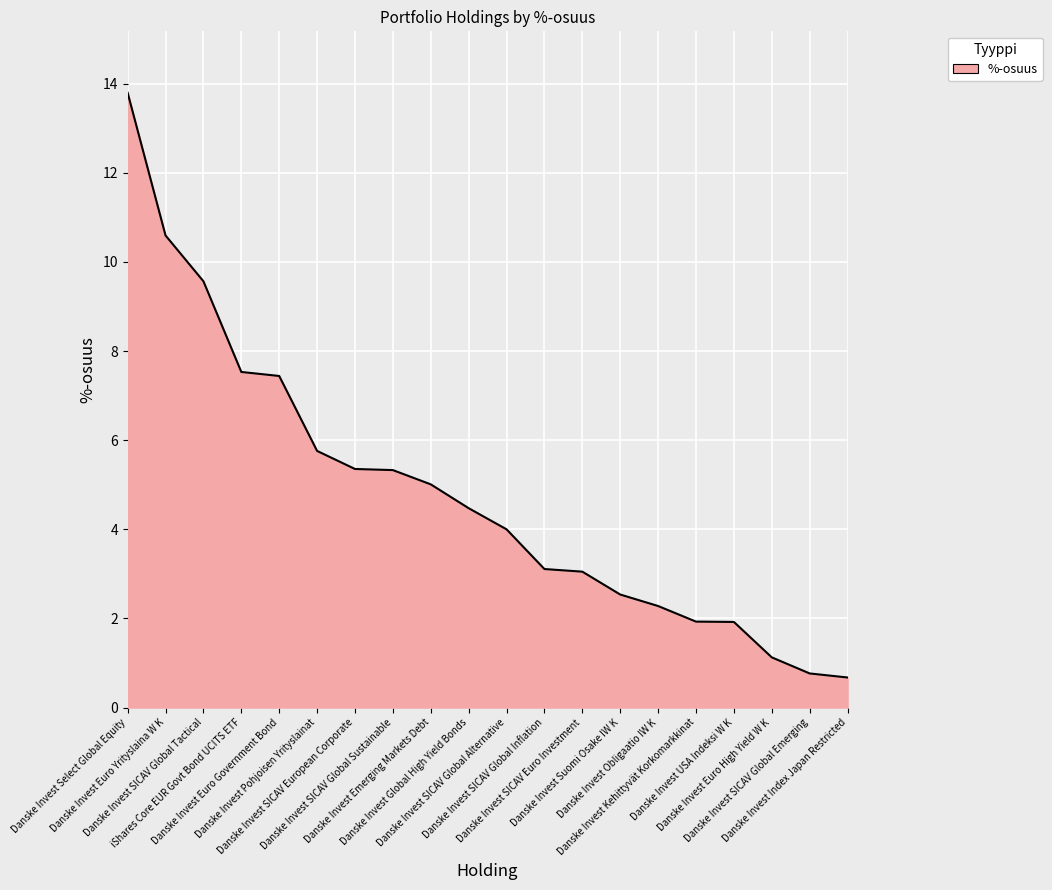

What is the change in value from Danske Invest Pohjoisen Yrityslainat to Danske Invest Obligaatio IW K?

-3.5